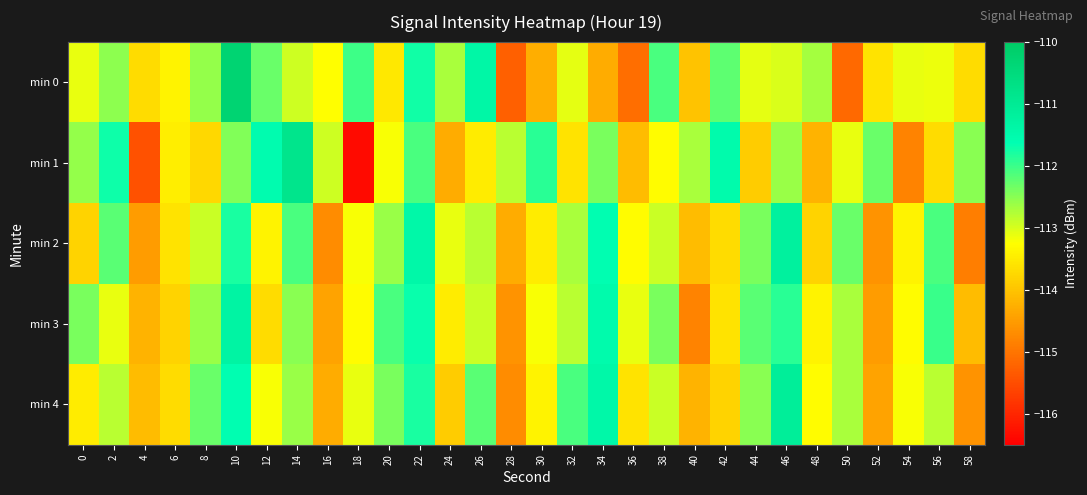

At which category is the sum across all series the highest?

10